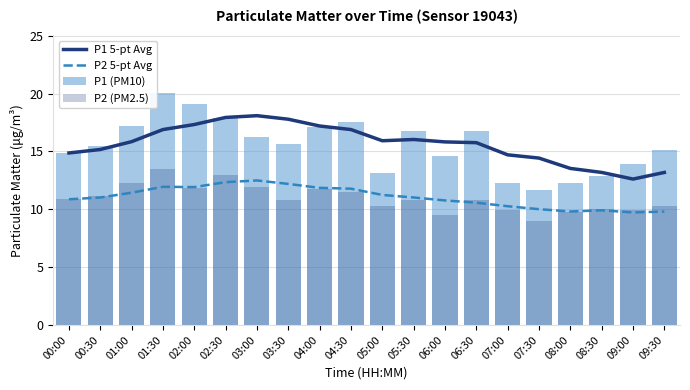

What is the sum of the P2 5-pt Avg values at 07:30 and 02:30?

22.4